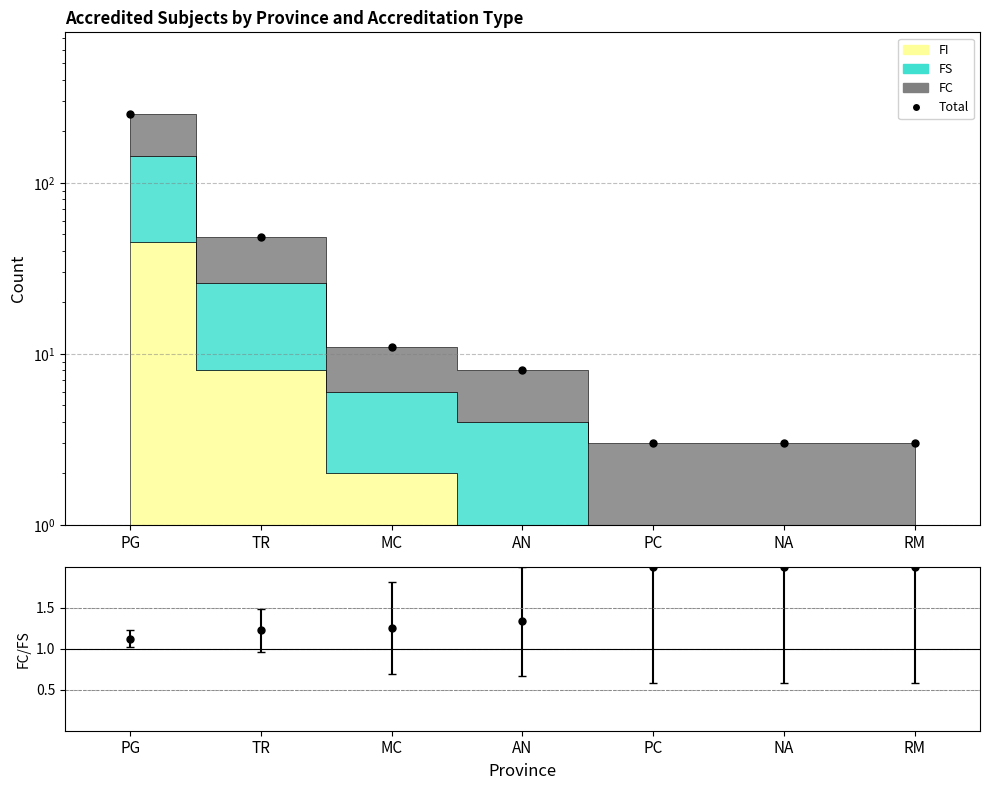

Reading left to right, transcribe all the data shown in this chart.

253	48	11	8	3	3	3